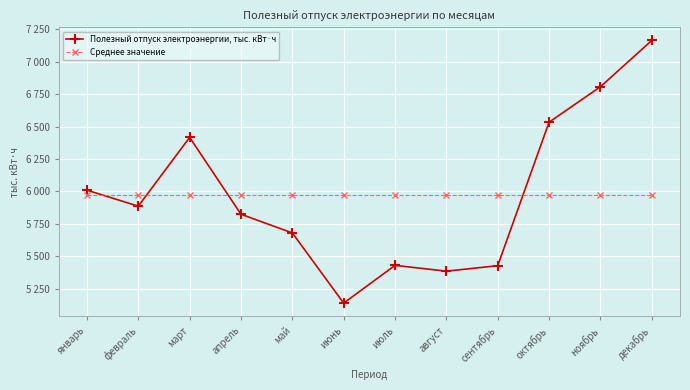

Does the chart have visible grid lines?

Yes